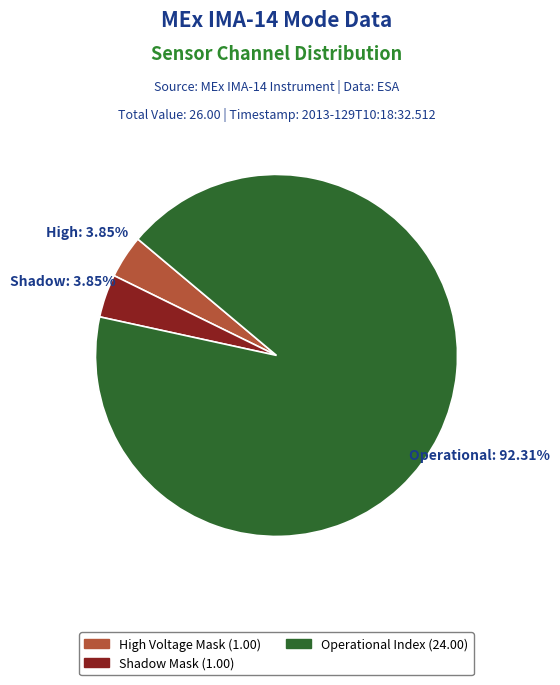

Count the number of slices in the pie.

3